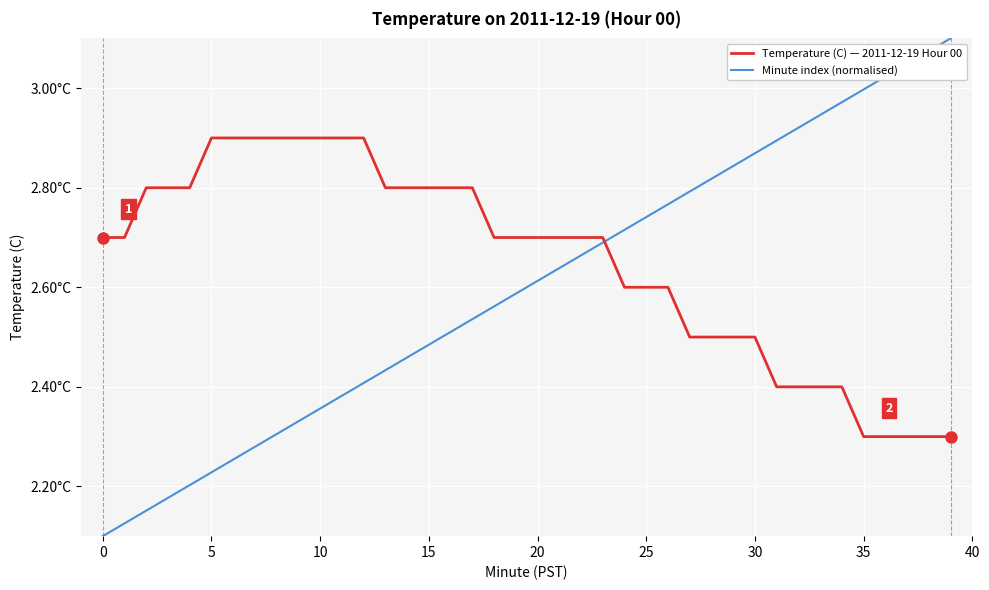

What is the difference between the second highest and second lowest values in the Minute index (normalised) series?

0.9